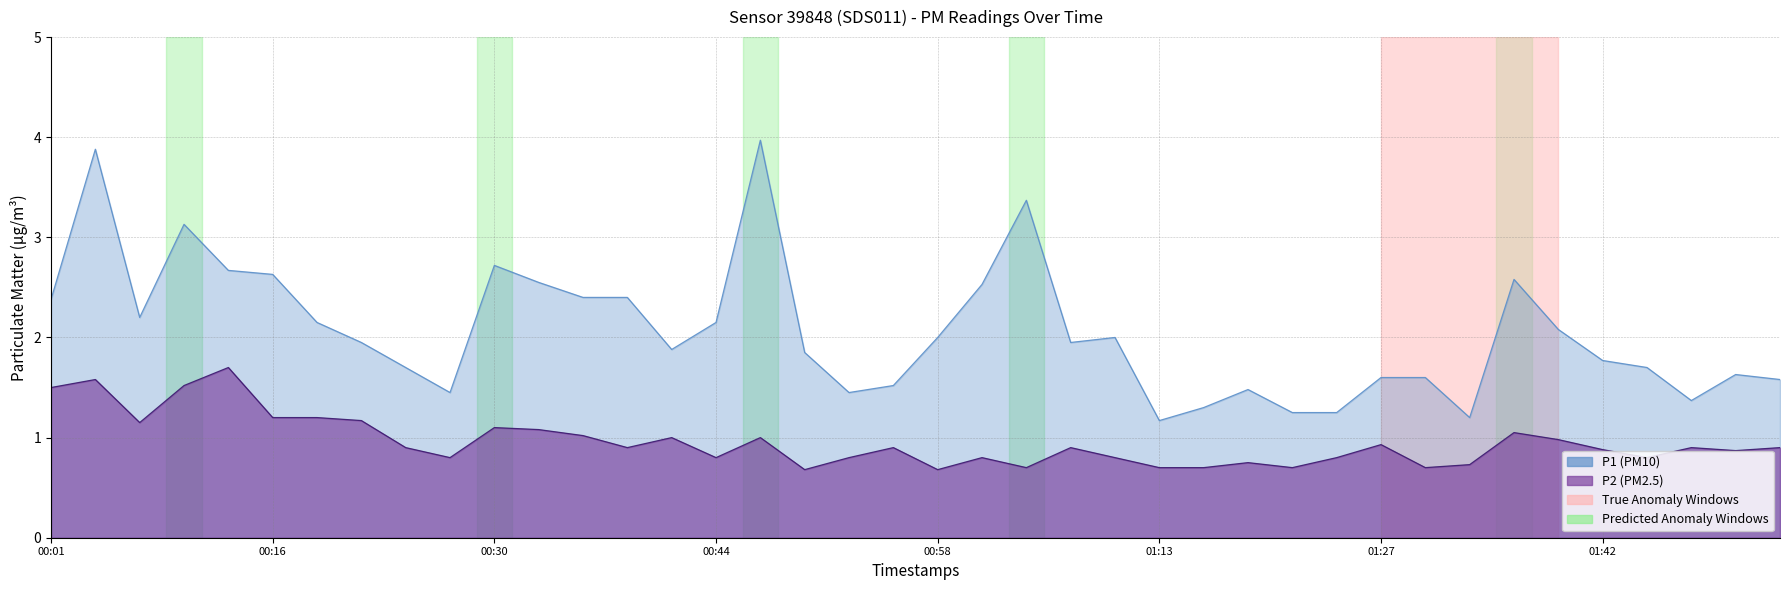

Where is the first local maximum for P2?

00:04